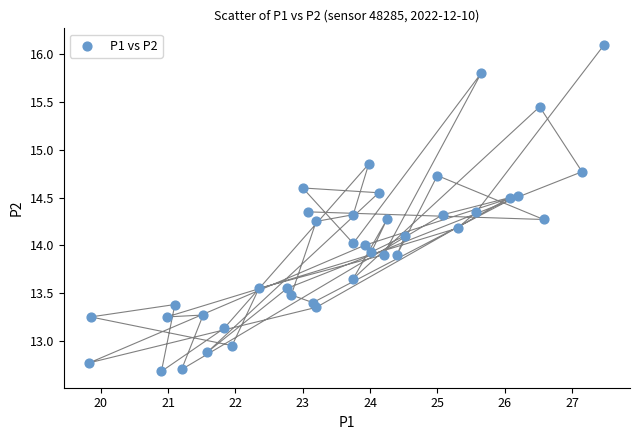

What is the range of Y values (max minus min)?

3.4